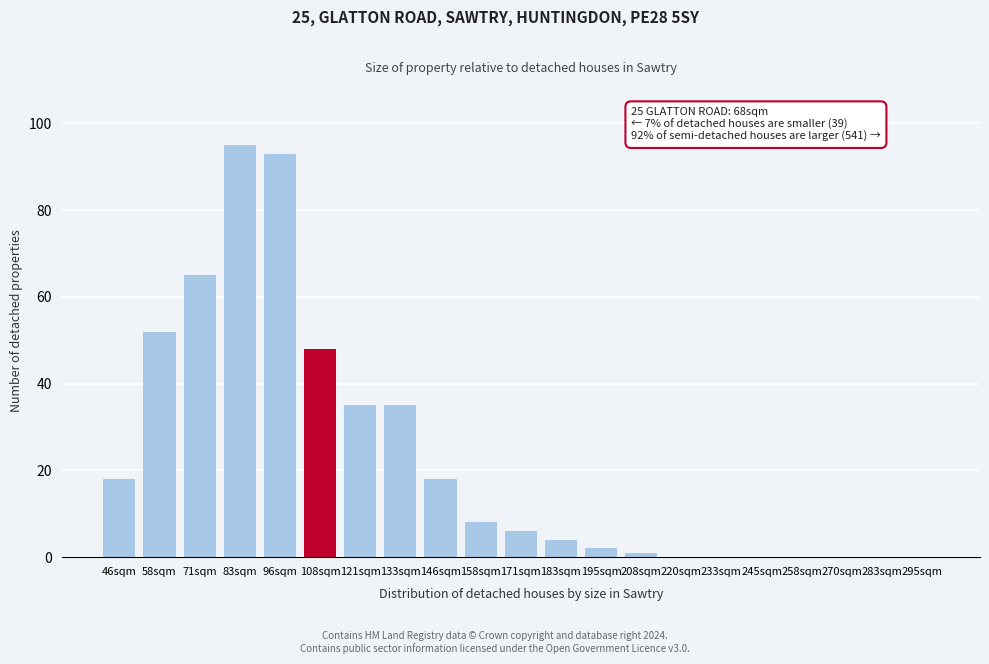

Reading right to left, extract all data points from this chart.

295sqm=0	283sqm=0	270sqm=0	258sqm=0	245sqm=0	233sqm=0	220sqm=0	208sqm=1	195sqm=2	183sqm=4	171sqm=6	158sqm=8	146sqm=18	133sqm=35	121sqm=35	108sqm=48	96sqm=93	83sqm=95	71sqm=65	58sqm=52	46sqm=18